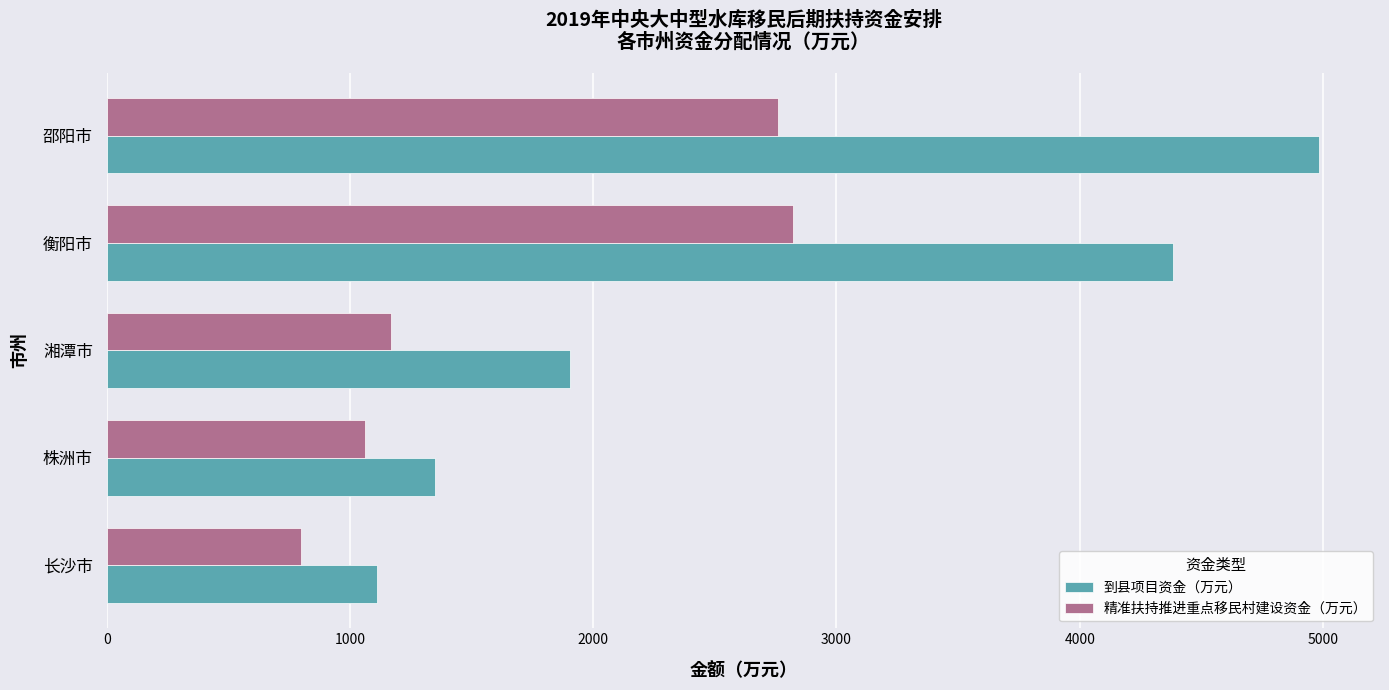

Count the number of data series in this chart.

2